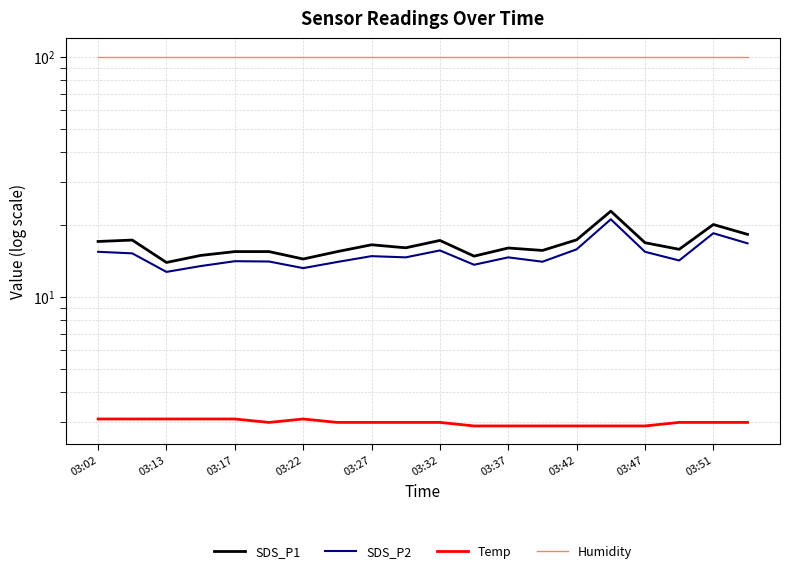

What is the difference between the maximum and minimum values in the Temp series?

0.2